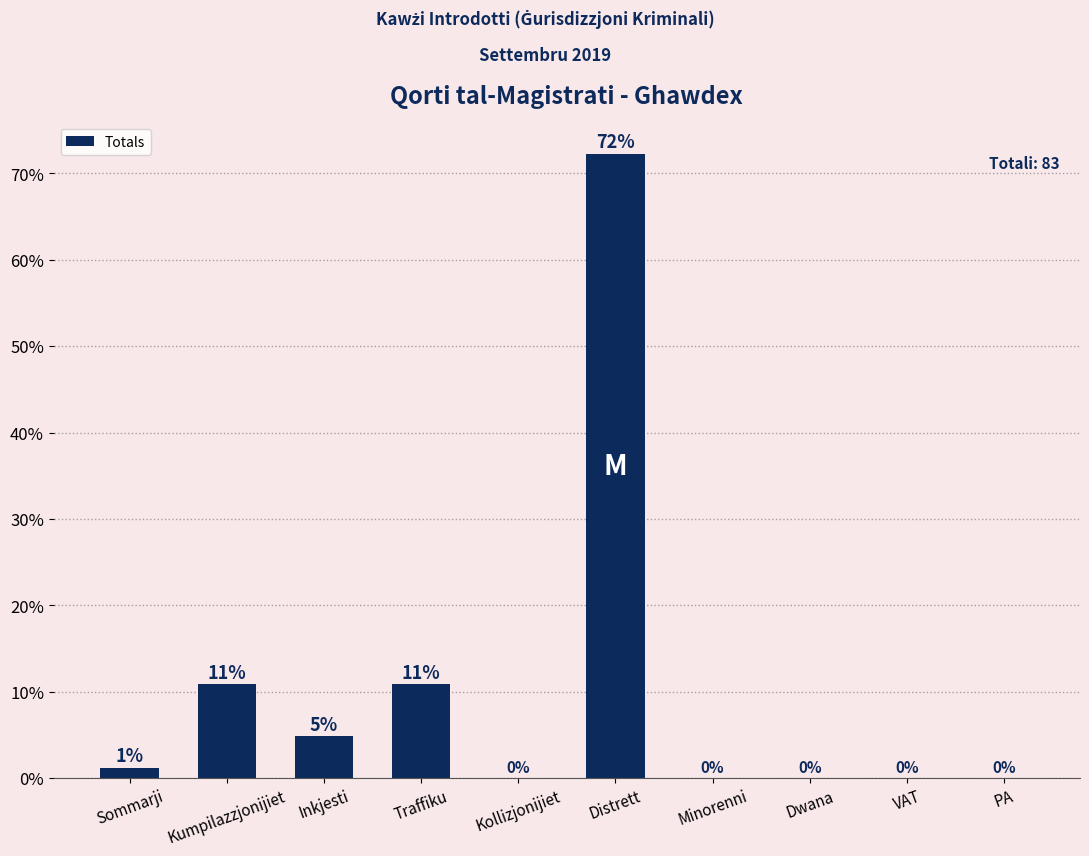

What is the sum of all values?

100.0